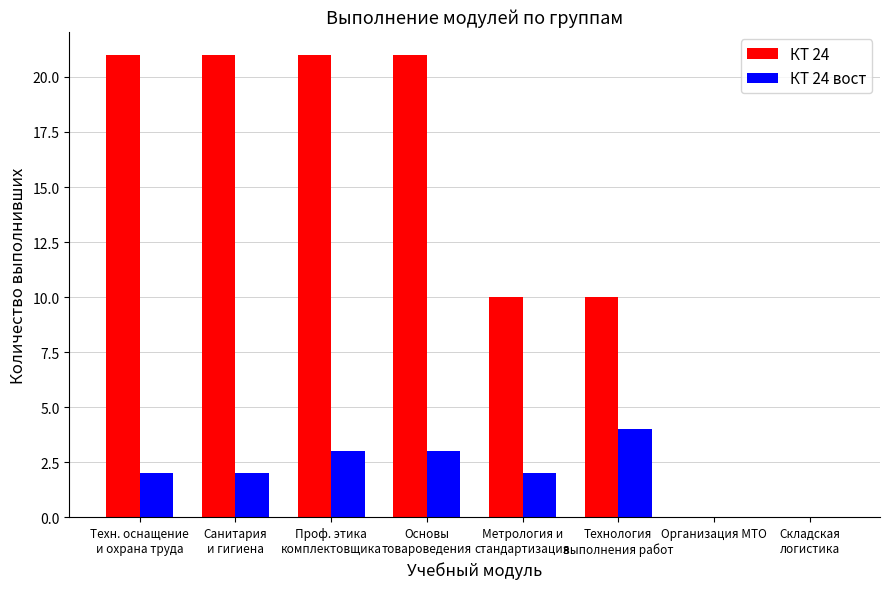

The КТ 24 вост series shows 3 at Проф. этика
комплектовщика. True or false?

True